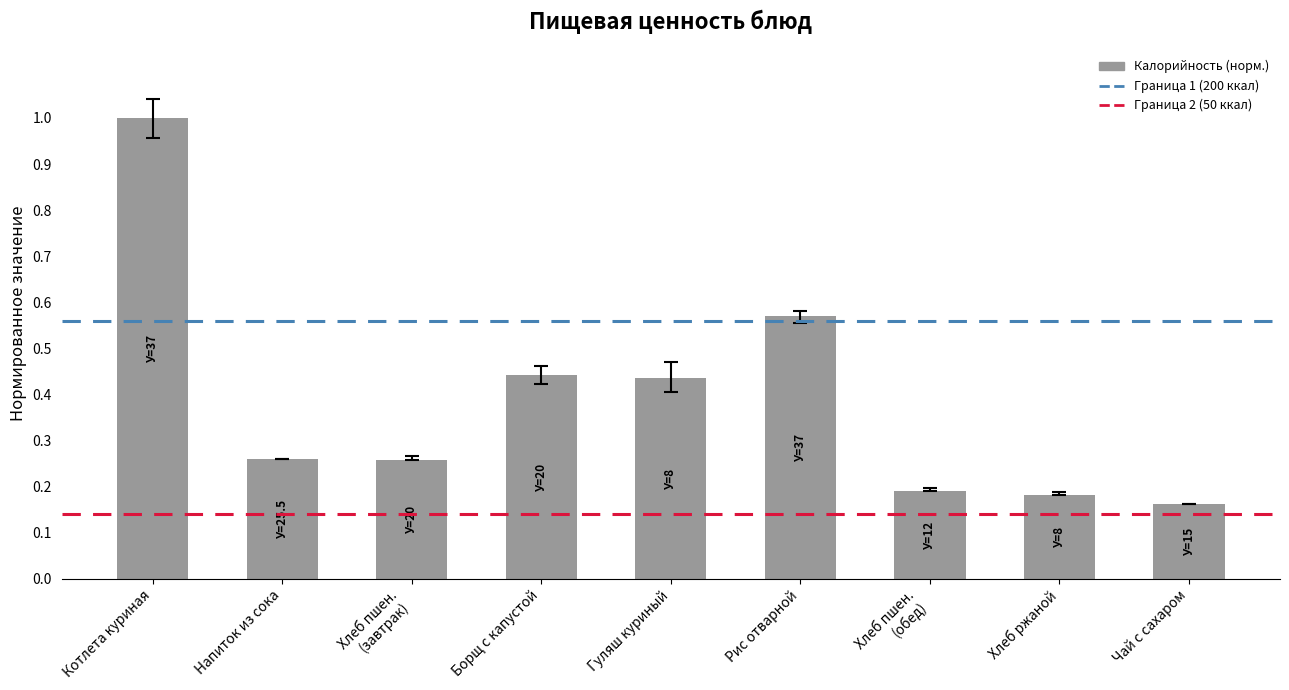

True or false: the data shows 0.3 at Хлеб пшен.
(обед).

False